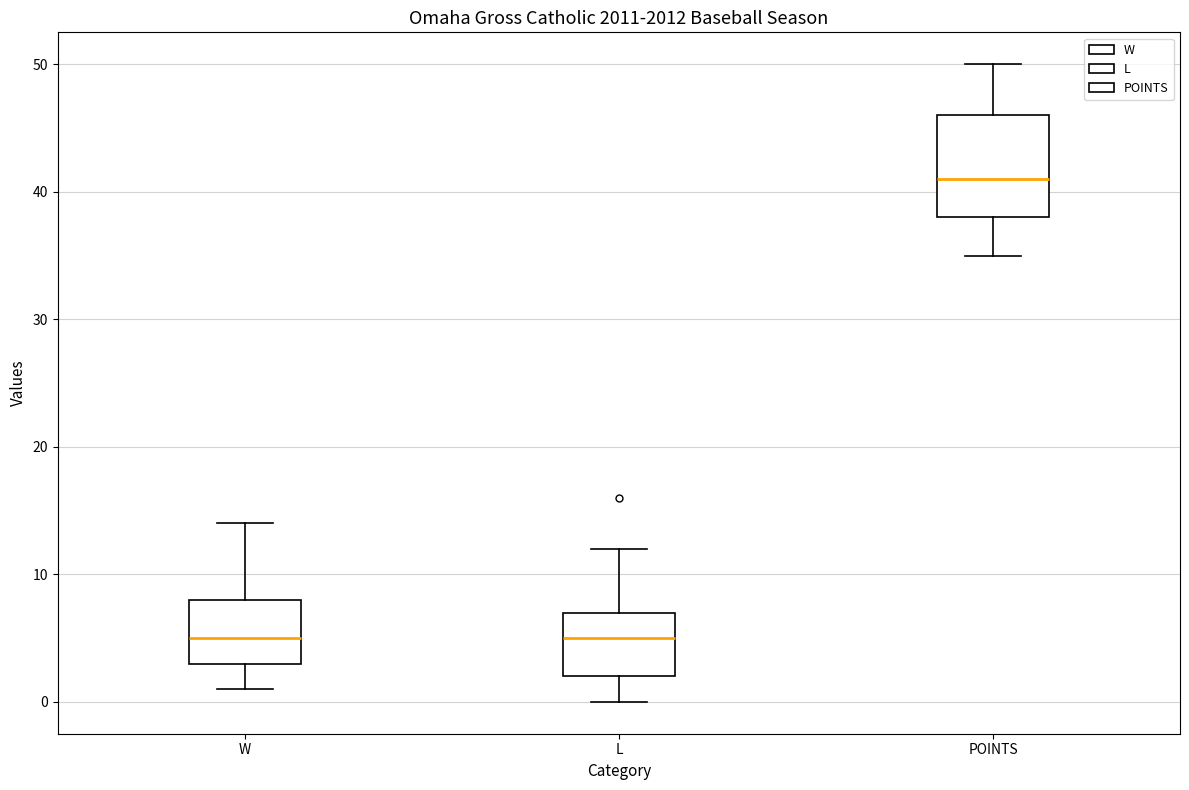

Comparing the boxes themselves (not the whiskers), which one is the tallest?

POINTS